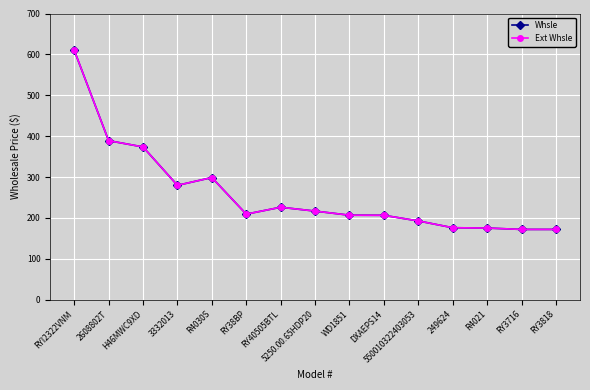

Between 2608802T and 3332013, which is larger?

2608802T